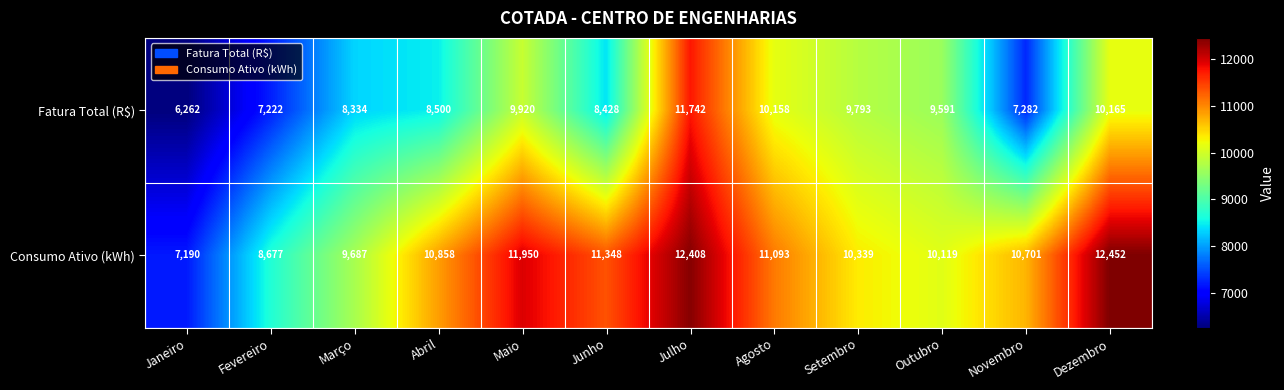

What is the sum of all Consumo Ativo (kWh) values?

126822